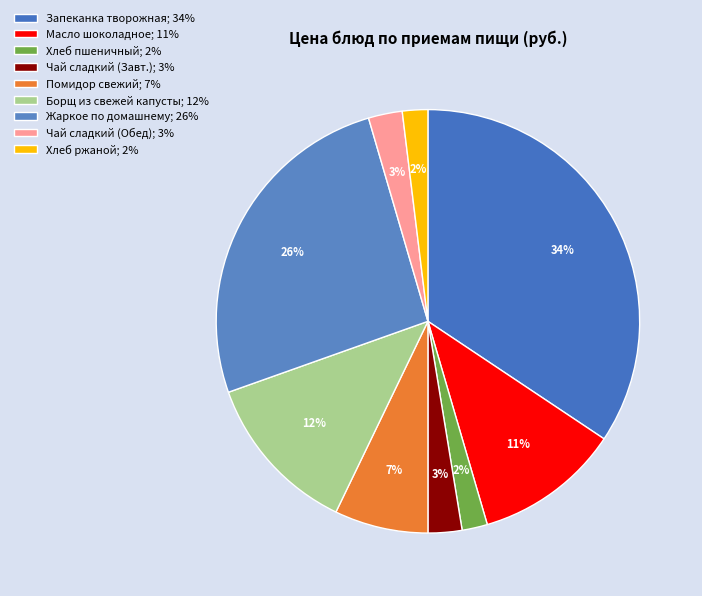

Count the number of slices in the pie.

9